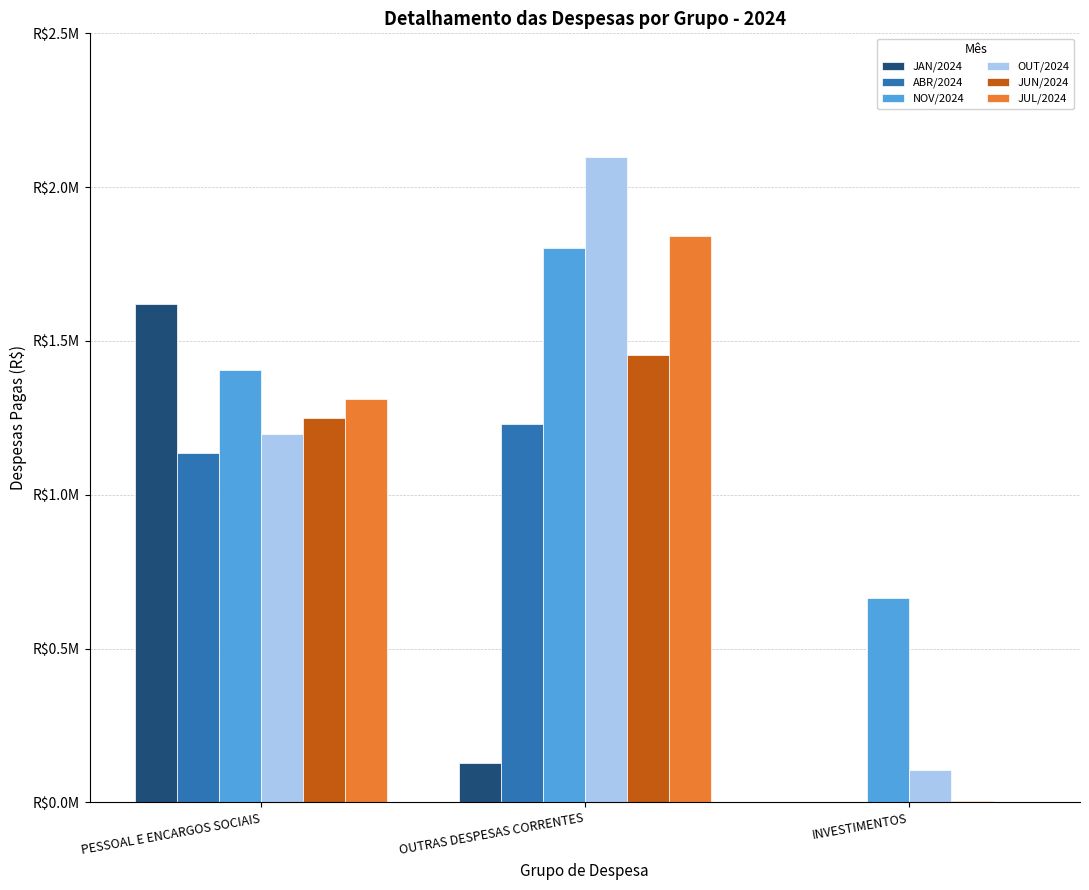

Is it true that OUT/2024 equals 2097289.0 at OUTRAS DESPESAS CORRENTES?

True